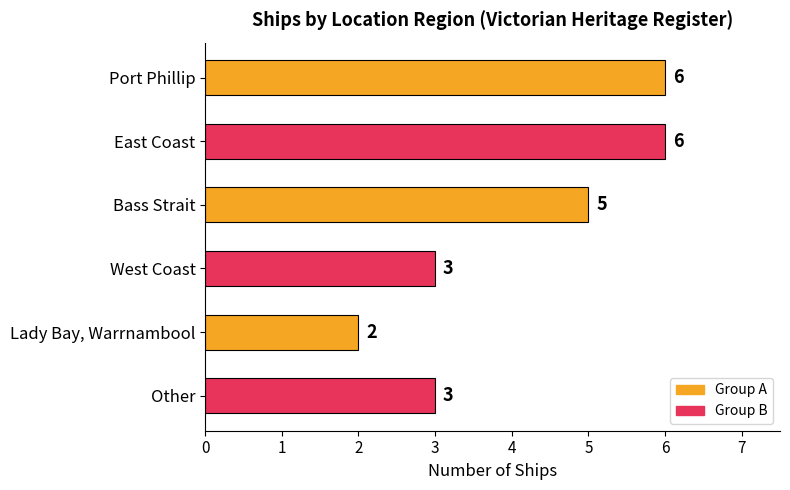

Reading top to bottom, extract all data points from this chart.

6	6	5	3	2	3